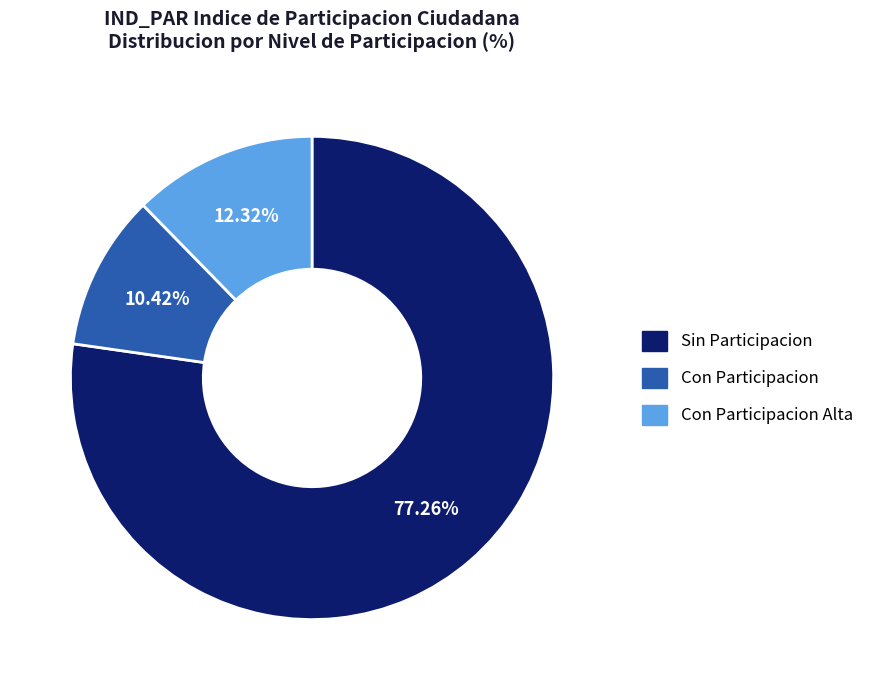

How many slices are in this pie chart?

3